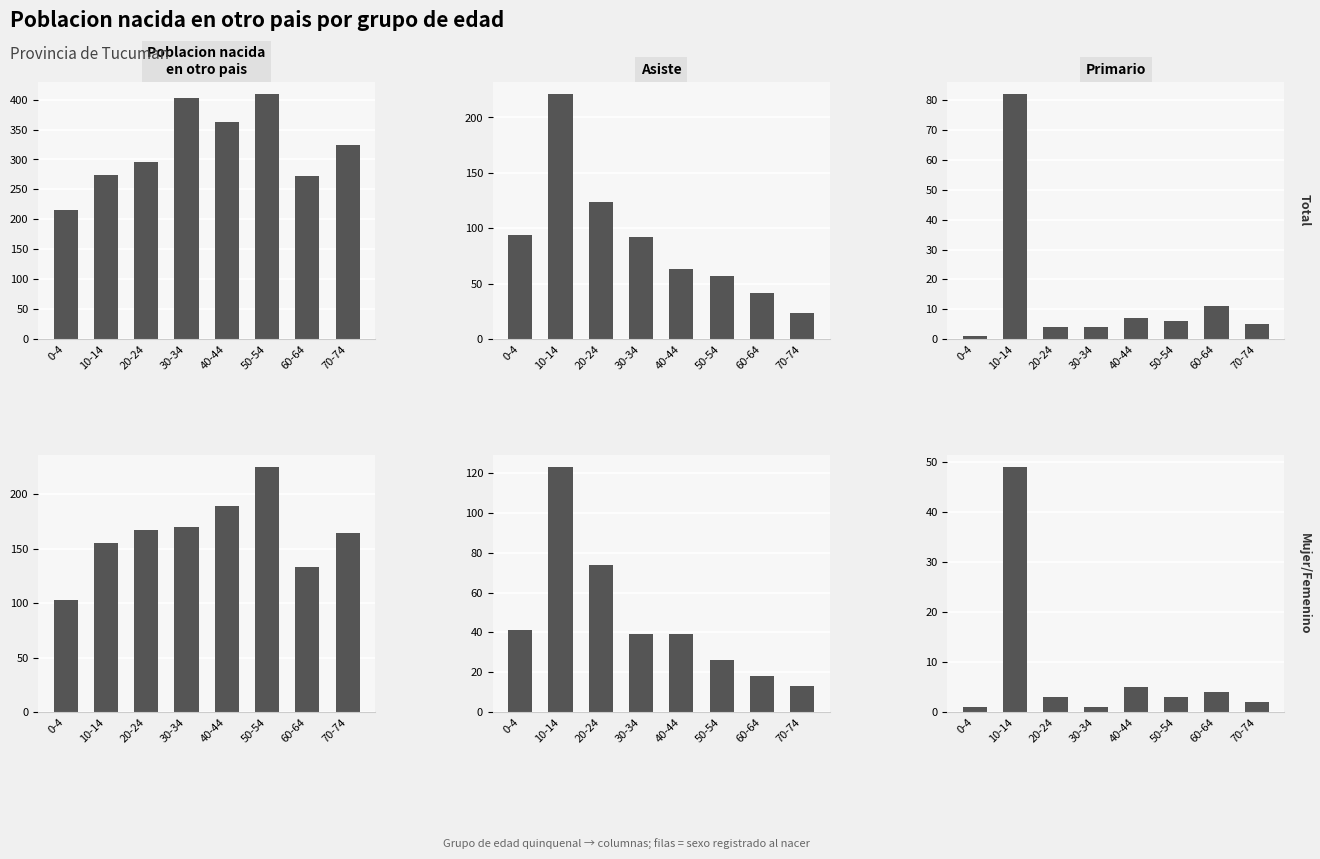

What is the difference between the Primario (Mujer/Femenino) values at 10-14 and 20-24?

46